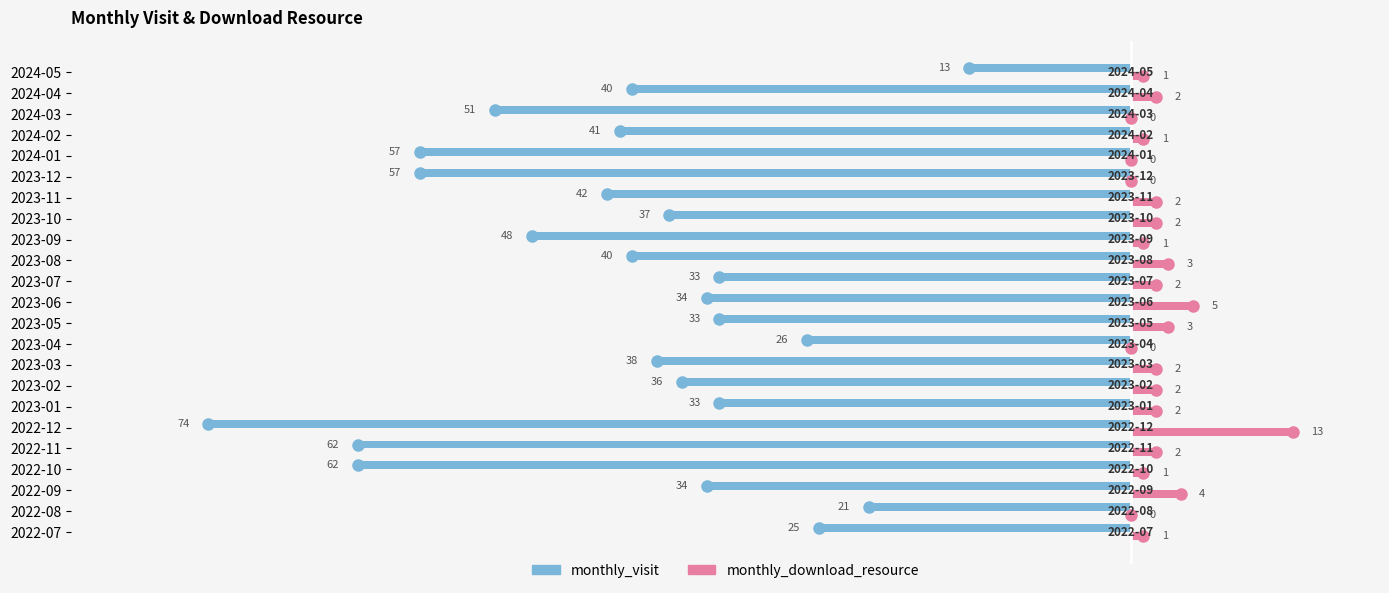

Between 2023-12 and 2024-04, which series saw the biggest shift?

monthly_visit